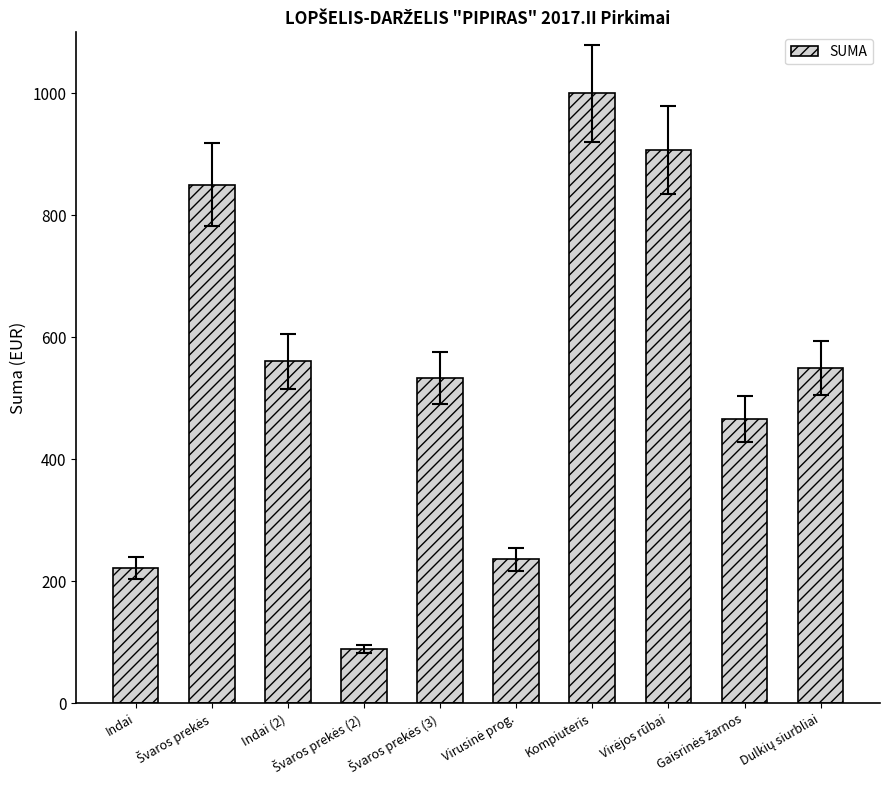

What is the value of the 7th bar from the left?

1000.0